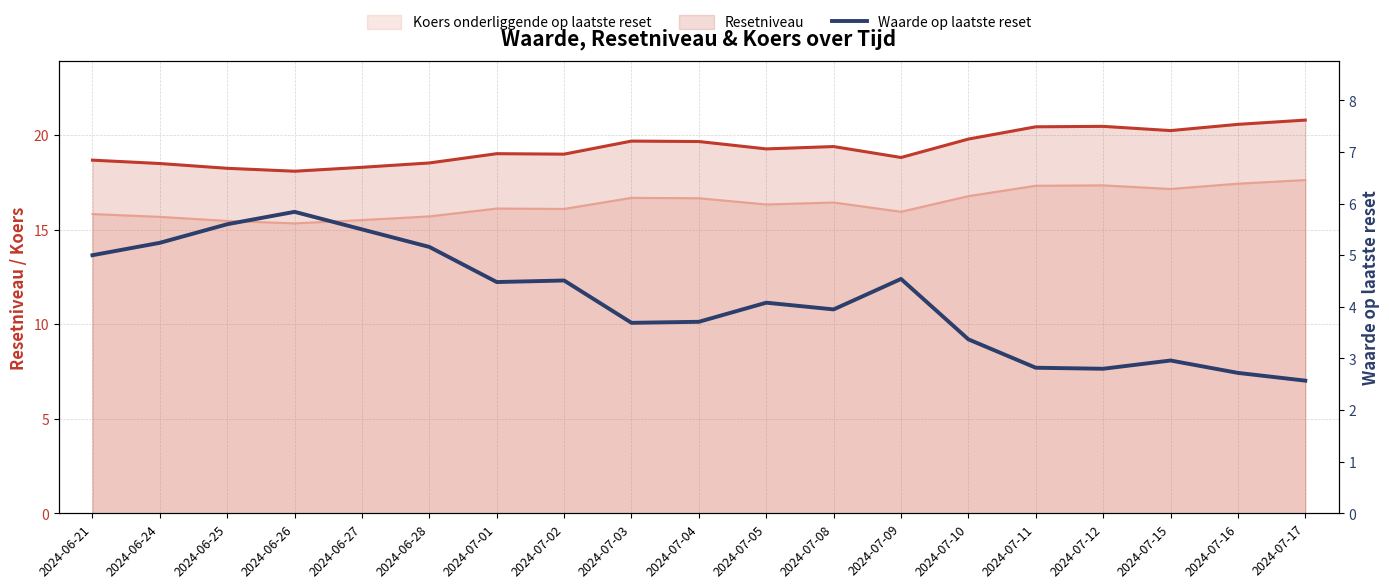

Count the number of categories in the chart.

19